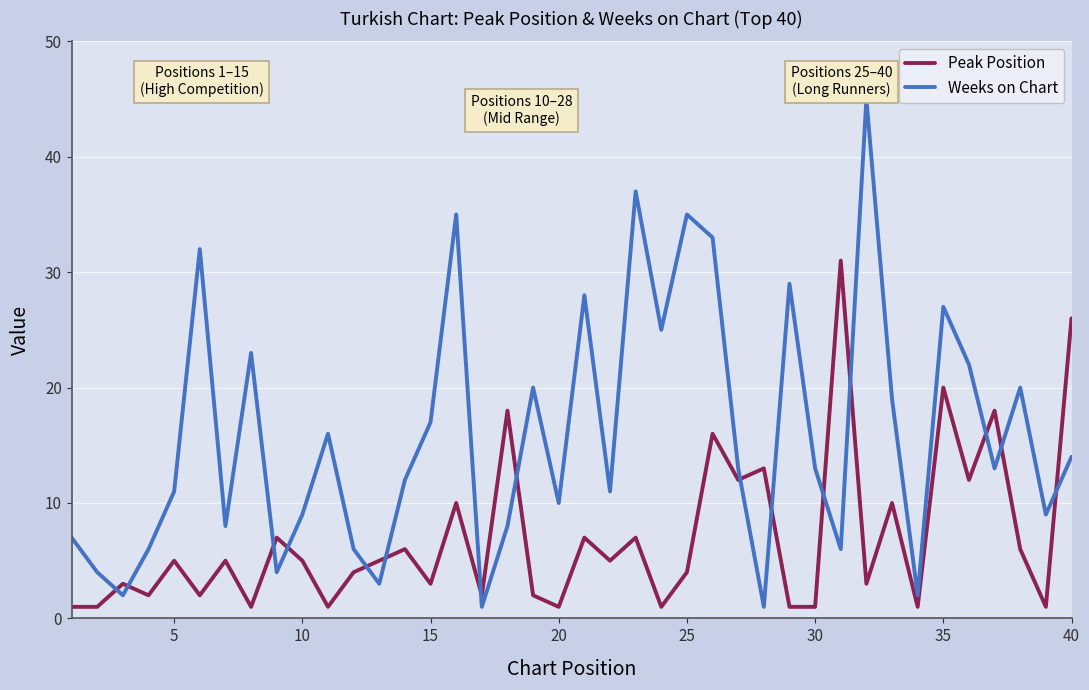

What is the difference between the maximum and minimum values in the Weeks on Chart series?

44